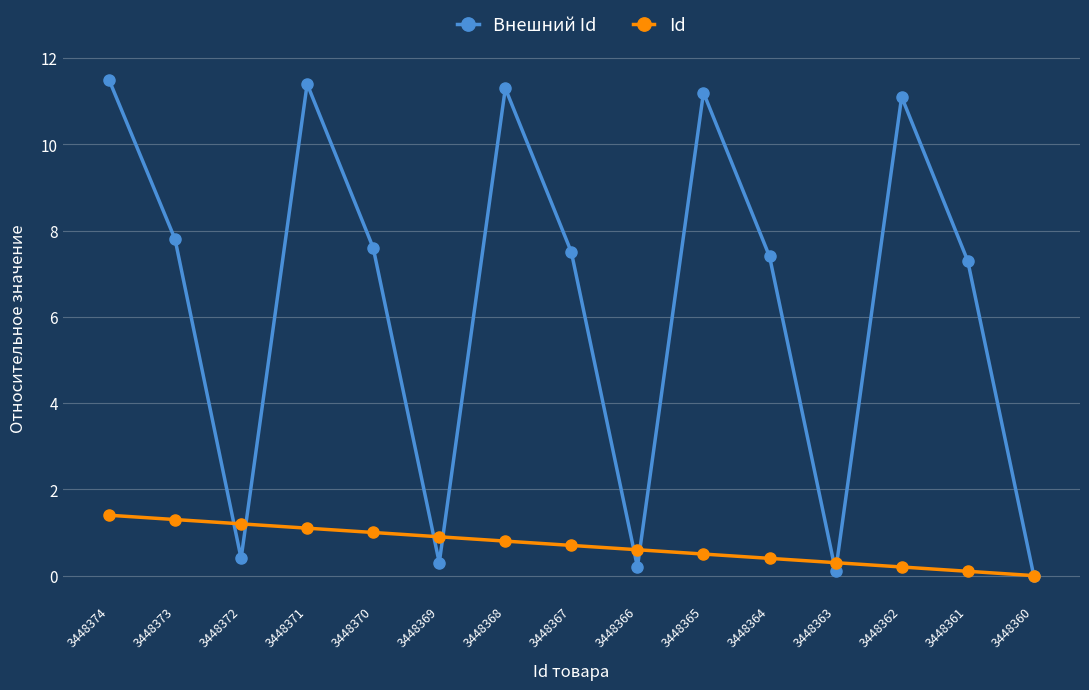

Does the chart have visible grid lines?

Yes